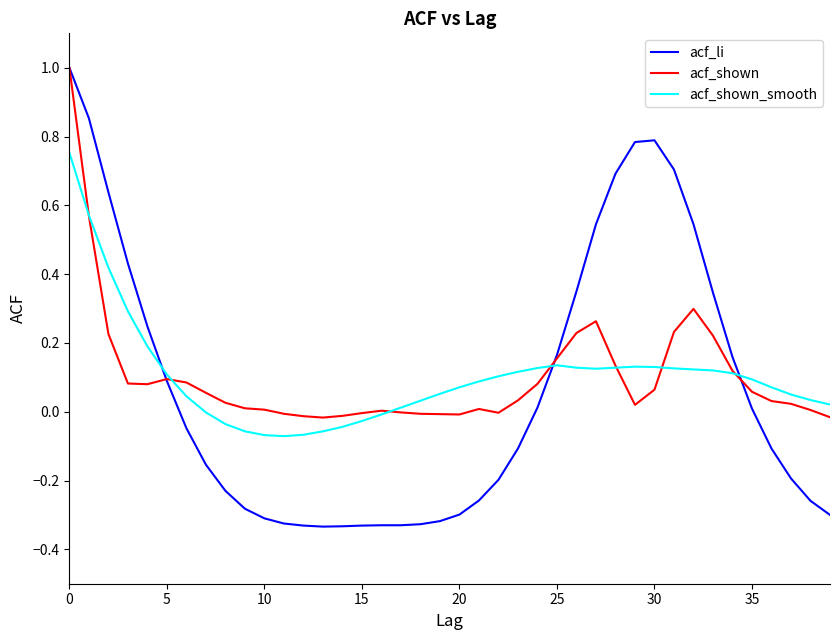

What is the maximum value for acf_li?

1.0